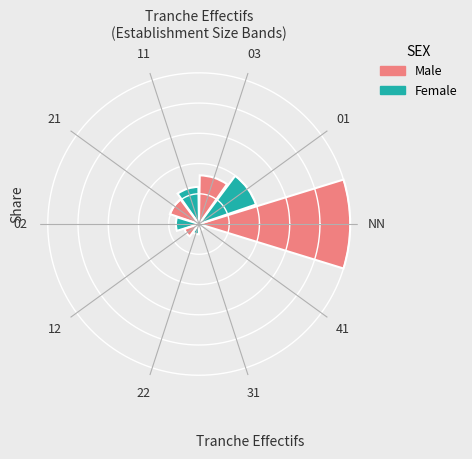

Does the chart contain any negative values?

No